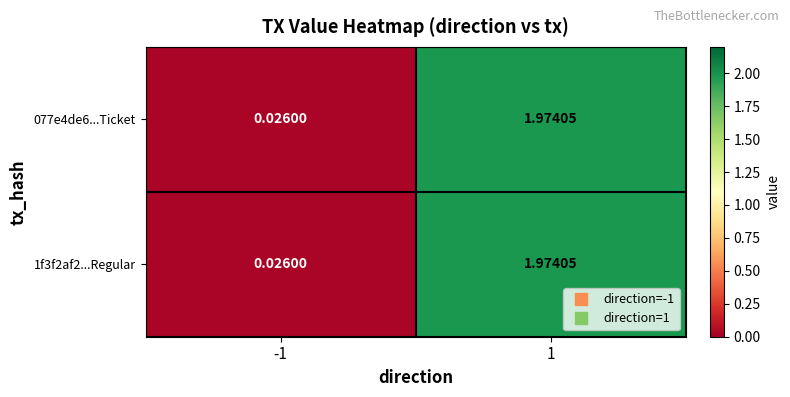

Is the value of 077e4de6...Ticket at -1 greater than the value of 1f3f2af2...Regular at 1?

No